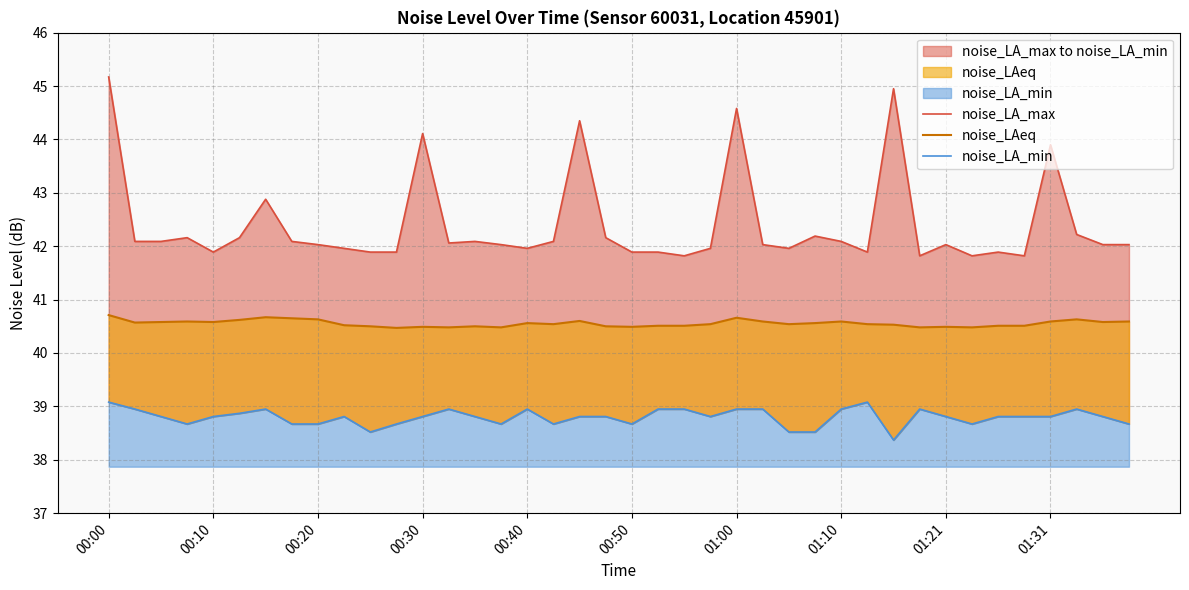

What is the smallest value displayed?

38.4